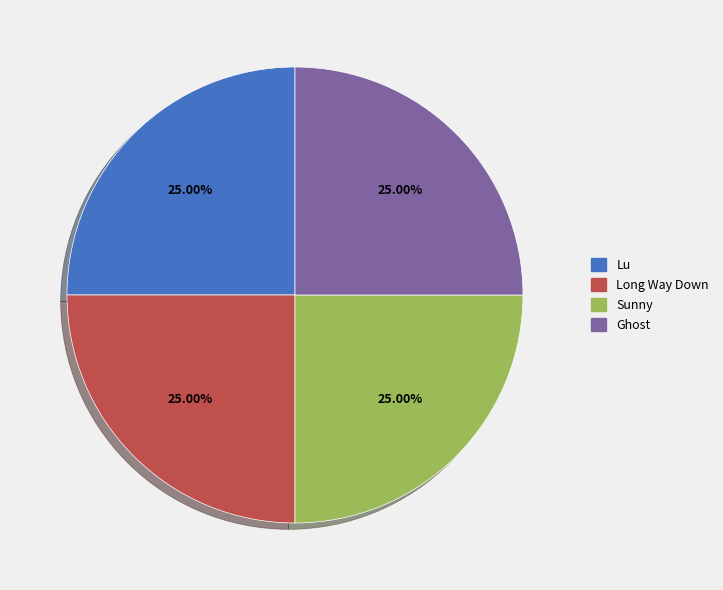

Count the number of slices in the pie.

4